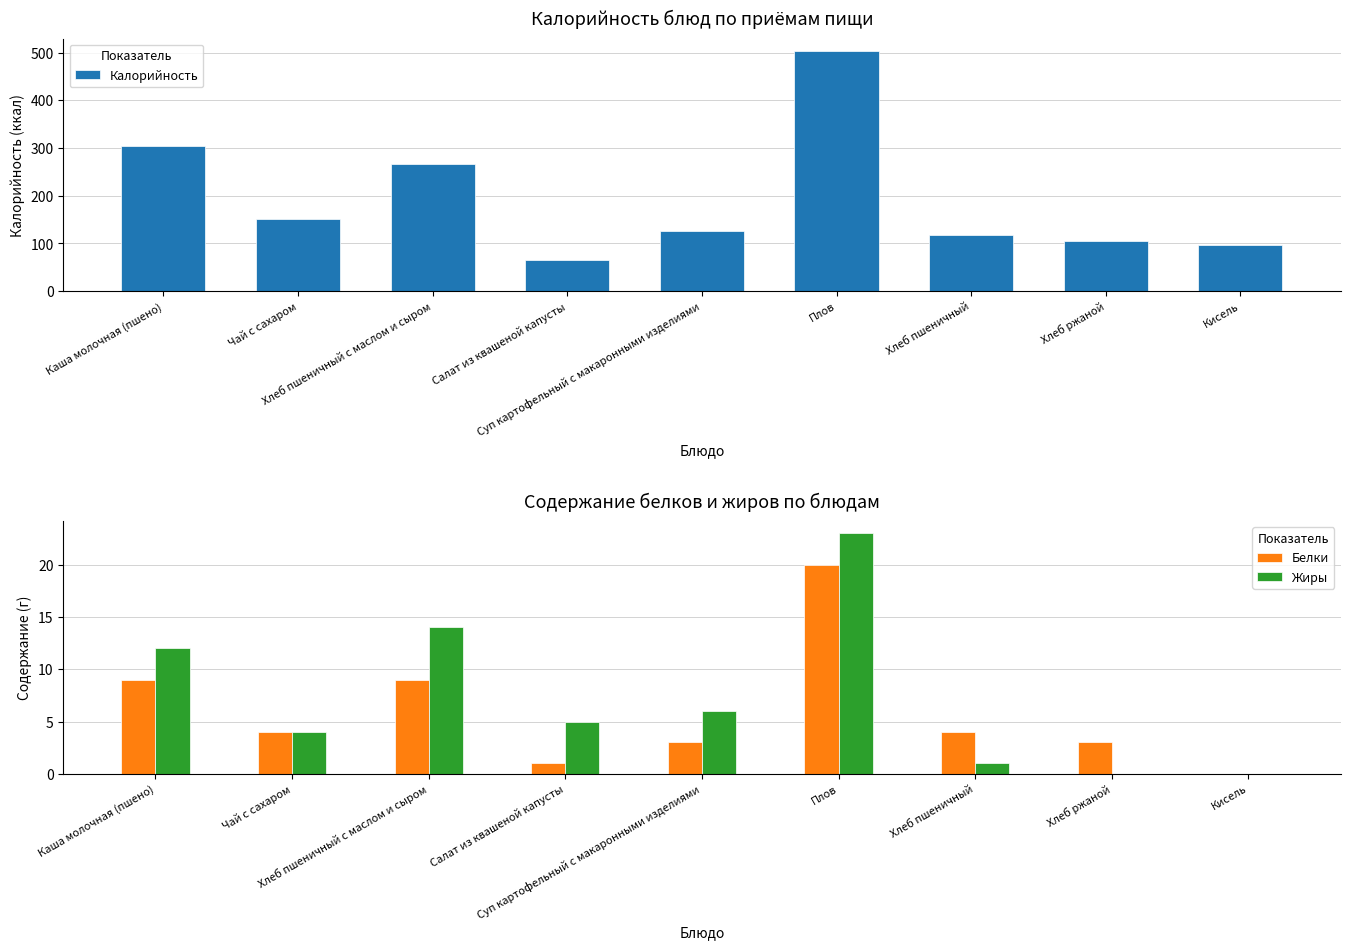

What is the difference between the maximum and minimum values in the Жиры series?

23